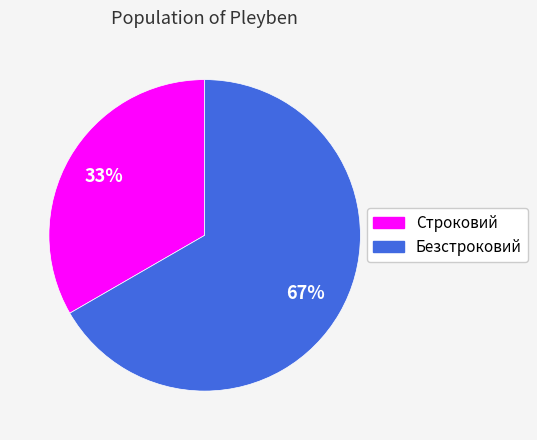

What is the ratio of the value at Безстроковий to the value at Строковий?

2.0